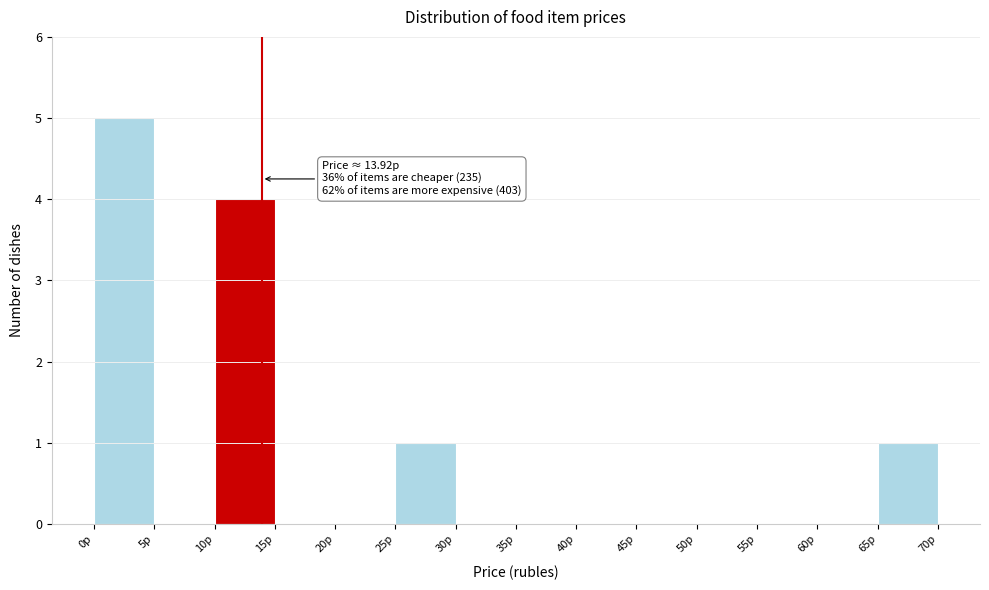

Over which range of the x-axis is the bar tallest?

0 to 5